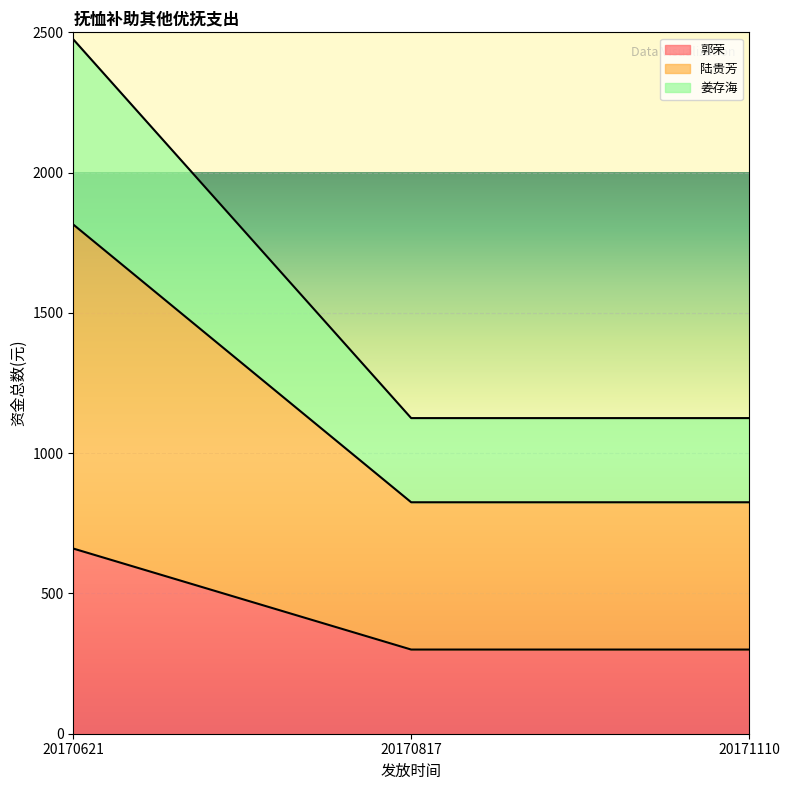

How many lines are shown in the chart?

3